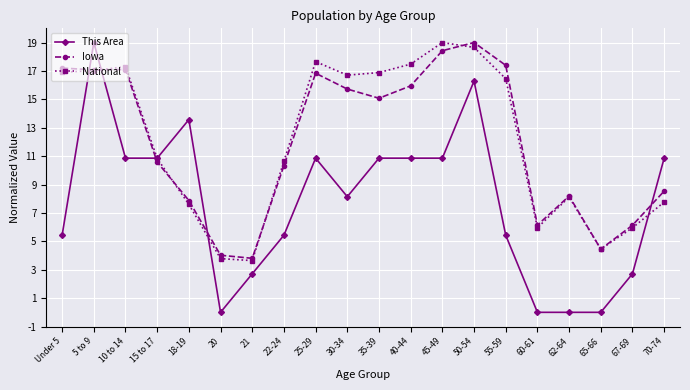

Reading left to right, what are all the values shown in this chart?

This Area: Under 5=5.4	5 to 9=19.0	10 to 14=10.9	15 to 17=10.9	18-19=13.6	20=0.0	21=2.7	22-24=5.4	25-29=10.9	30-34=8.1	35-39=10.9	40-44=10.9	45-49=10.9	50-54=16.3	55-59=5.4	60-61=0.0	62-64=0.0	65-66=0.0	67-69=2.7	70-74=10.9
Iowa: Under 5=17.2	5 to 9=17.1	10 to 14=17.1	15 to 17=10.6	18-19=7.9	20=4.0	21=3.8	22-24=10.3	25-29=16.8	30-34=15.7	35-39=15.1	40-44=15.9	45-49=18.4	50-54=19.0	55-59=17.4	60-61=6.1	62-64=8.2	65-66=4.5	67-69=6.1	70-74=8.5
National: Under 5=16.9	5 to 9=17.0	10 to 14=17.3	15 to 17=10.8	18-19=7.6	20=3.8	21=3.6	22-24=10.6	25-29=17.7	30-34=16.7	35-39=16.9	40-44=17.5	45-49=19.0	50-54=18.7	55-59=16.5	60-61=6.0	62-64=8.1	65-66=4.5	67-69=6.0	70-74=7.8